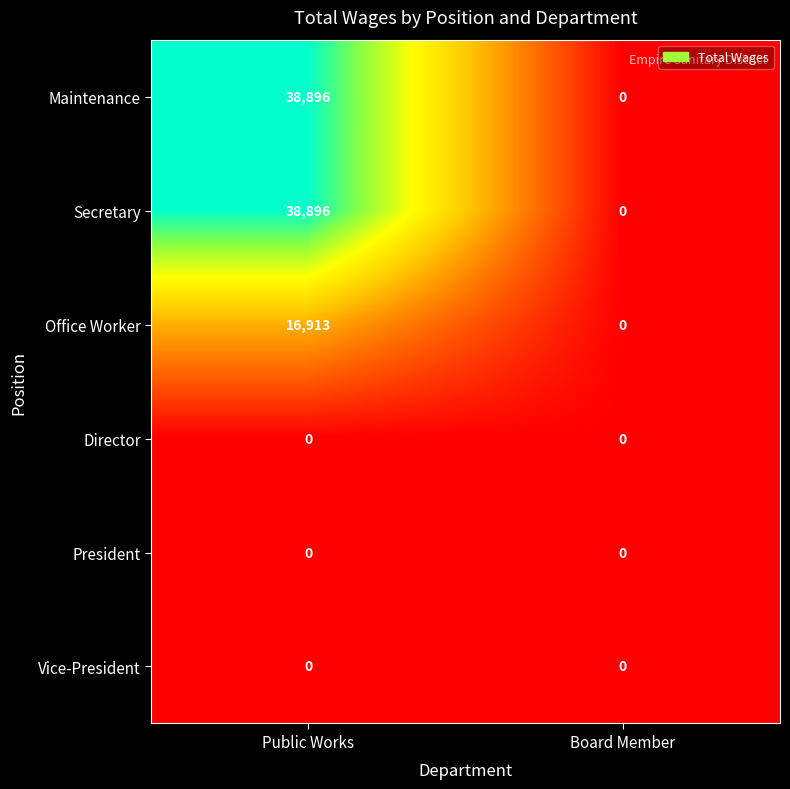

Which label corresponds to the largest value in the chart?

Public Works